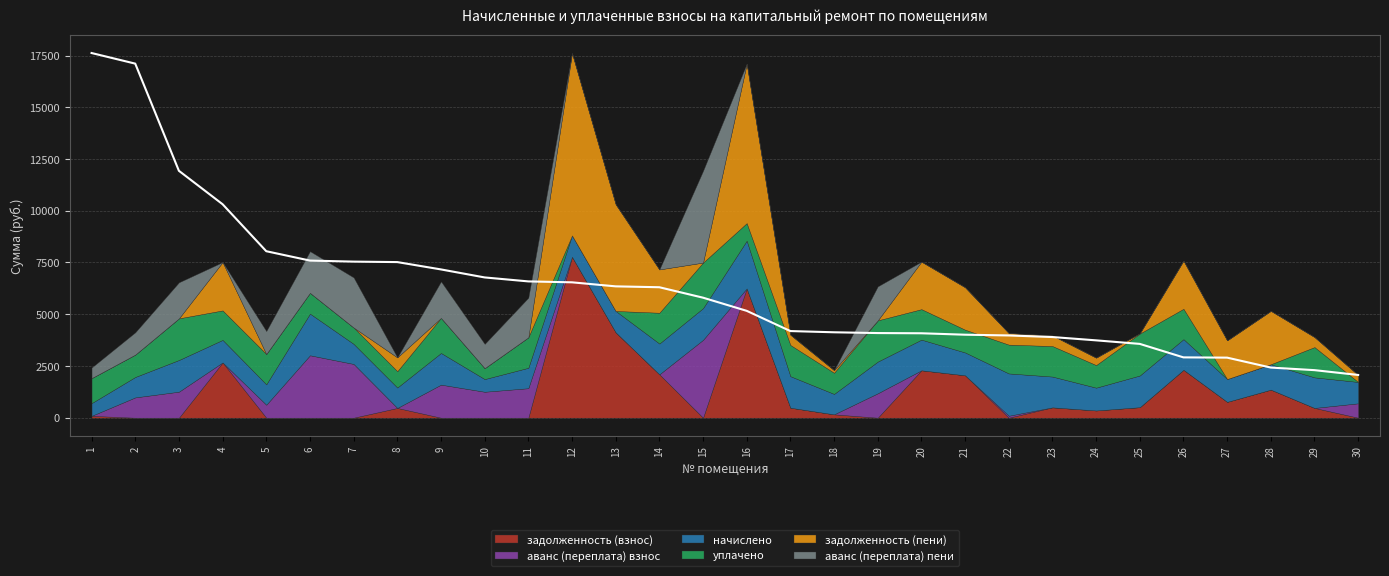

How many positive values does the уплачено series have?

26